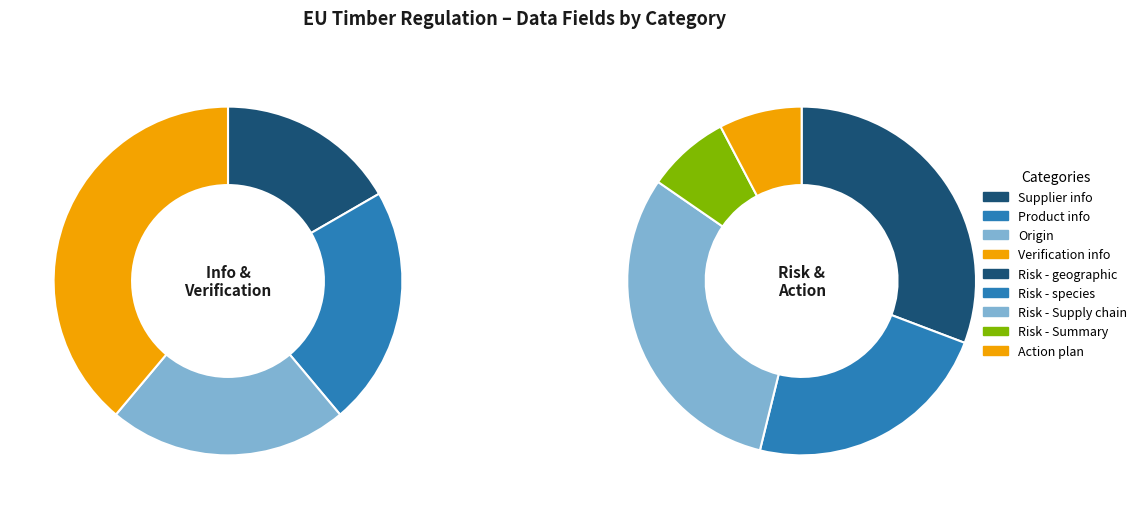

Which category has the smallest portion of the pie?

Risk - Summary